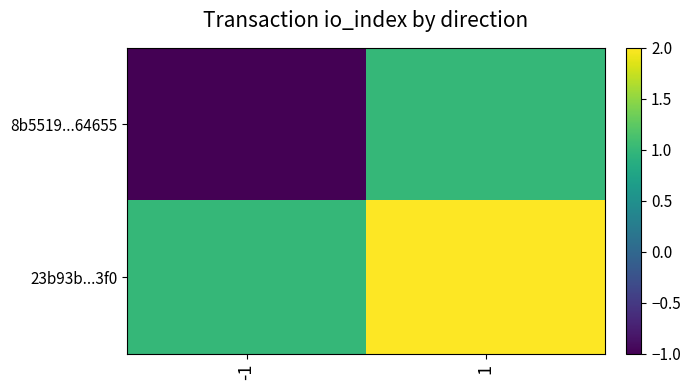

Which series has the largest total across all categories?

23b93b...3f0